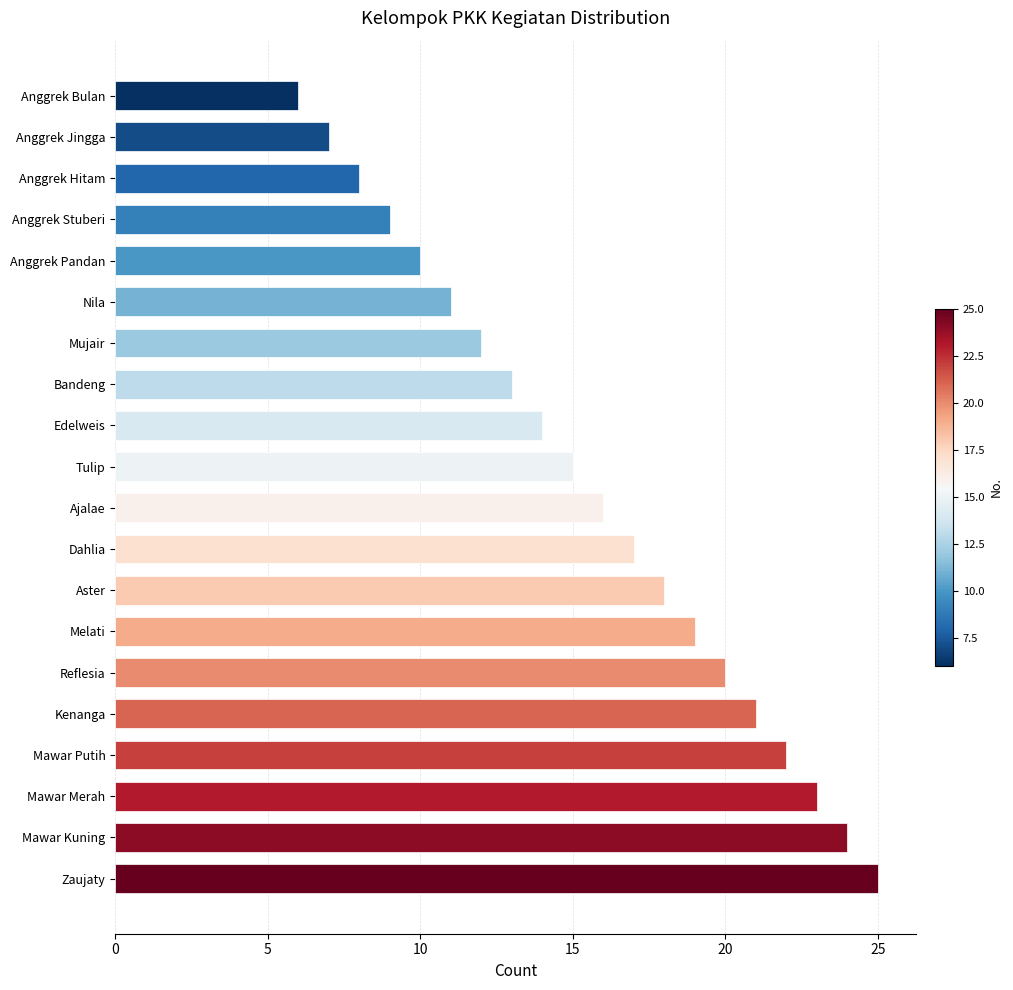

What is the greatest value displayed?

25